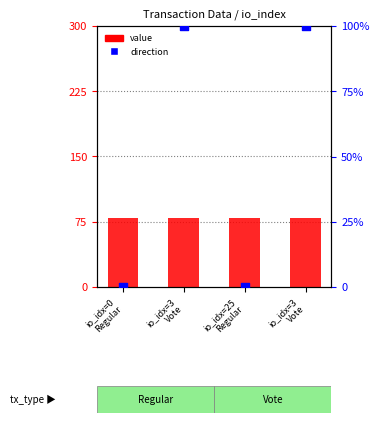

What is the total value across all series at io_idx=3
Vote?

179.6